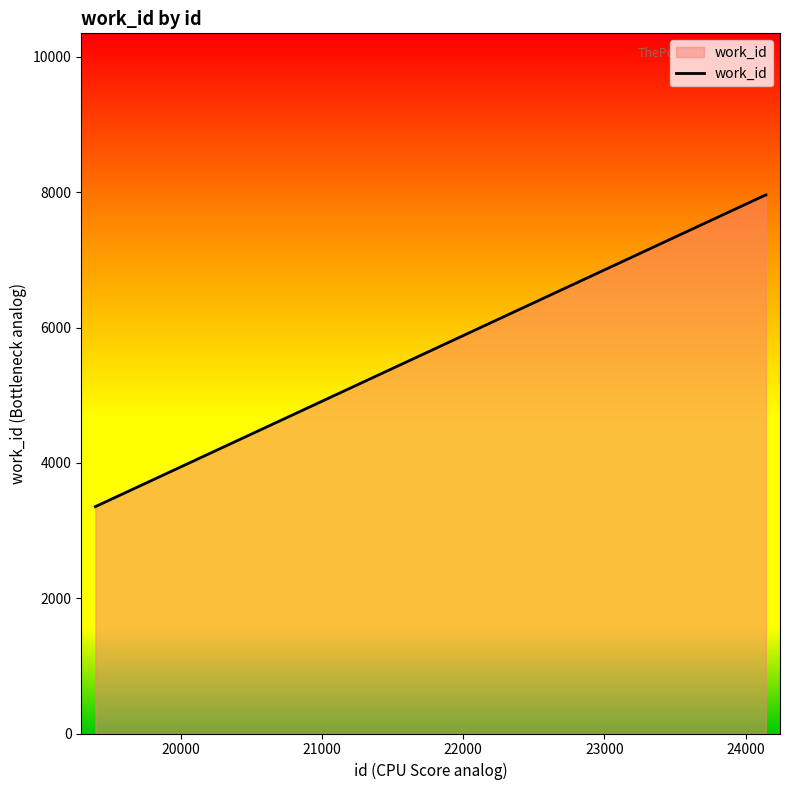

What is the minimum value shown in the chart?

3353